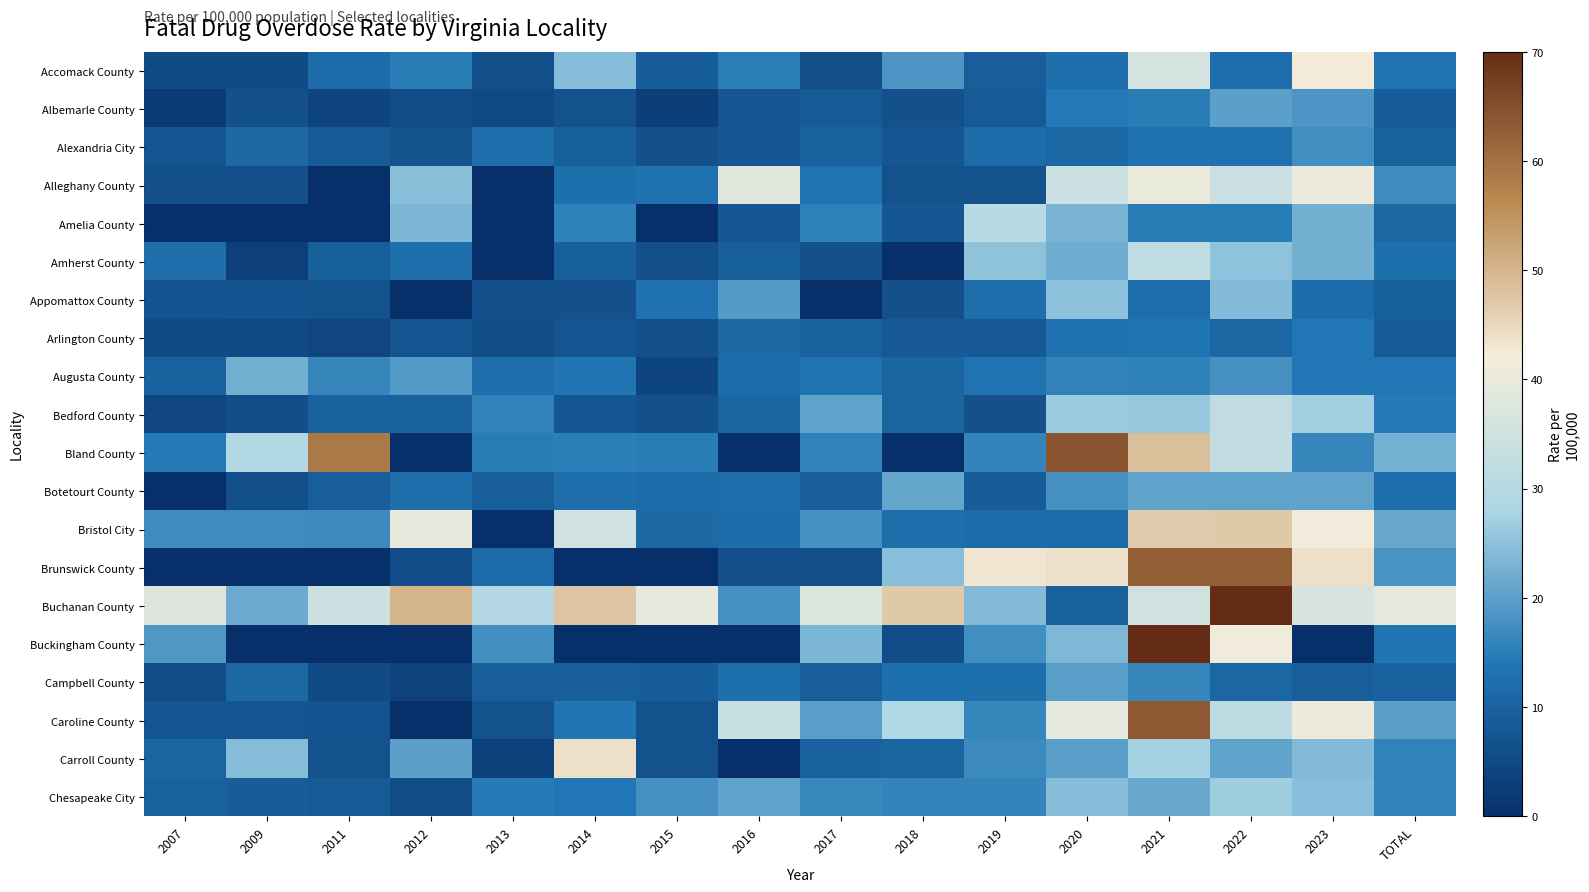

Reading left to right, list all the values displayed in this chart.

Accomack County: 2007=5.2	2009=5.2	2011=12.0	2012=15.0	2013=6.0	2014=24.2	2015=9.0	2016=15.2	2017=6.1	2018=18.5	2019=9.3	2020=12.4	2021=36.0	2022=12.1	2023=42.2	TOTAL=13.3
Albemarle County: 2007=2.1	2009=6.3	2011=4.0	2012=5.9	2013=4.9	2014=6.7	2015=2.9	2016=7.5	2017=8.4	2018=6.4	2019=8.2	2020=14.5	2021=14.9	2022=20.1	2023=18.3	TOTAL=8.6
Alexandria City: 2007=7.1	2009=11.3	2011=8.3	2012=6.8	2013=12.1	2014=9.3	2015=6.3	2016=7.7	2017=10.0	2018=7.5	2019=11.9	2020=10.7	2021=12.9	2022=12.9	2023=17.4	TOTAL=9.8
Alleghany County: 2007=6.1	2009=6.2	2011=0.0	2012=24.6	2013=0.0	2014=12.6	2015=12.9	2016=38.5	2017=13.2	2018=6.7	2019=6.7	2020=34.0	2021=39.9	2022=33.7	2023=40.4	TOTAL=17.0
Amelia County: 2007=0.0	2009=0.0	2011=0.0	2012=23.5	2013=0.0	2014=15.6	2015=0.0	2016=7.7	2017=15.4	2018=7.7	2019=30.4	2020=23.1	2021=15.0	2022=14.9	2023=22.3	TOTAL=10.9
Amherst County: 2007=12.4	2009=3.1	2011=9.3	2012=12.4	2013=0.0	2014=9.4	2015=6.2	2016=9.5	2017=6.3	2018=0.0	2019=25.3	2020=22.1	2021=31.9	2022=25.3	2023=22.2	TOTAL=12.7
Appomattox County: 2007=7.0	2009=6.9	2011=6.6	2012=0.0	2013=6.6	2014=6.5	2015=12.9	2016=19.4	2017=0.0	2018=6.3	2019=12.6	2020=24.9	2021=12.2	2022=23.9	2023=11.9	TOTAL=9.5
Arlington County: 2007=5.4	2009=5.1	2011=4.2	2012=7.2	2013=5.8	2014=7.5	2015=6.4	2016=11.3	2017=9.8	2018=8.0	2019=8.0	2020=12.9	2021=13.7	2022=10.7	2023=14.1	TOTAL=8.5
Augusta County: 2007=9.9	2009=22.2	2011=16.3	2012=19.0	2013=12.2	2014=13.5	2015=4.0	2016=12.0	2017=13.3	2018=10.6	2019=13.2	2020=15.7	2021=15.4	2022=17.9	2023=14.1	TOTAL=14.1
Bedford County: 2007=4.5	2009=6.0	2011=10.1	2012=10.1	2013=15.8	2014=7.8	2015=6.4	2016=10.3	2017=20.5	2018=10.2	2019=6.3	2020=26.3	2021=26.2	2022=32.2	2023=27.2	TOTAL=14.7
Bland County: 2007=14.5	2009=29.5	2011=58.7	2012=0.0	2013=14.8	2014=15.1	2015=15.0	2016=0.0	2017=15.7	2018=0.0	2019=15.9	2020=64.1	2021=48.6	2022=32.5	2023=16.3	TOTAL=22.5
Botetourt County: 2007=0.0	2009=6.1	2011=9.1	2012=12.1	2013=9.1	2014=12.1	2015=11.9	2016=12.0	2017=9.0	2018=21.0	2019=9.0	2020=17.8	2021=20.6	2022=20.5	2023=20.5	TOTAL=12.0
Bristol City: 2007=17.1	2009=17.0	2011=16.9	2012=39.6	2013=0.0	2014=34.9	2015=11.3	2016=11.8	2017=17.9	2018=12.1	2019=11.9	2020=11.5	2021=46.8	2022=47.1	2023=41.2	TOTAL=21.1
Brunswick County: 2007=0.0	2009=0.0	2011=0.0	2012=5.9	2013=11.8	2014=0.0	2015=0.0	2016=6.2	2017=6.2	2018=24.4	2019=43.1	2020=43.6	2021=62.6	2022=62.8	2023=44.0	TOTAL=18.3
Buchanan County: 2007=37.7	2009=21.9	2011=33.9	2012=50.3	2013=29.7	2014=47.6	2015=39.2	2016=18.0	2017=37.2	2018=47.1	2019=23.8	2020=9.7	2021=35.2	2022=103.3	2023=36.2	TOTAL=39.3
Buckingham County: 2007=18.8	2009=0.0	2011=0.0	2012=0.0	2013=17.5	2014=0.0	2015=0.0	2016=0.0	2017=23.4	2018=5.9	2019=17.5	2020=23.6	2021=70.7	2022=41.2	2023=0.0	TOTAL=13.9
Campbell County: 2007=5.7	2009=11.3	2011=5.5	2012=3.6	2013=9.1	2014=9.1	2015=8.9	2016=12.7	2017=9.1	2018=12.7	2019=12.8	2020=19.9	2021=16.3	2022=10.9	2023=9.1	TOTAL=9.9
Caroline County: 2007=7.3	2009=7.2	2011=7.0	2012=0.0	2013=6.8	2014=13.4	2015=6.7	2016=33.1	2017=19.7	2018=29.2	2019=16.3	2020=38.9	2021=63.7	2022=31.3	2023=40.7	TOTAL=20.2
Carroll County: 2007=10.3	2009=24.1	2011=6.7	2012=20.1	2013=3.3	2014=43.9	2015=6.8	2016=0.0	2017=10.1	2018=10.1	2019=16.8	2020=20.0	2021=27.5	2022=20.6	2023=24.0	TOTAL=15.7
Chesapeake City: 2007=9.6	2009=9.0	2011=8.4	2012=5.7	2013=14.7	2014=14.1	2015=18.0	2016=20.6	2017=16.6	2018=16.1	2019=15.9	2020=24.3	2021=21.5	2022=26.9	2023=24.6	TOTAL=15.6